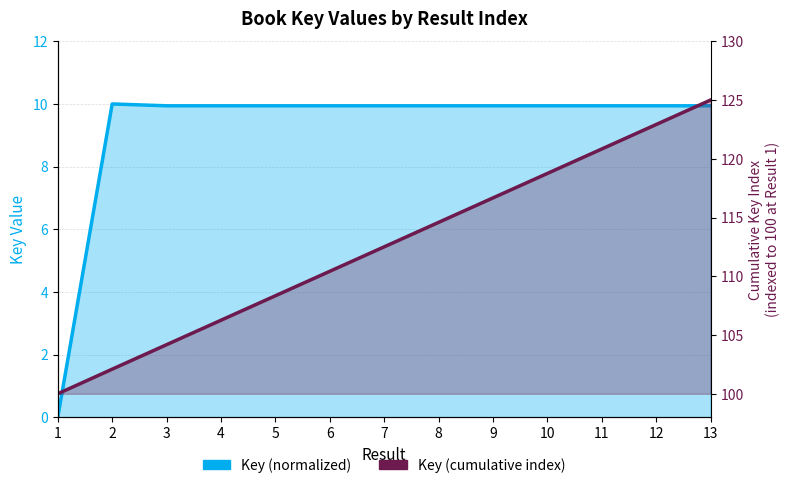

What are all the series names shown in the legend?

Key (normalized), Key (cumulative index)